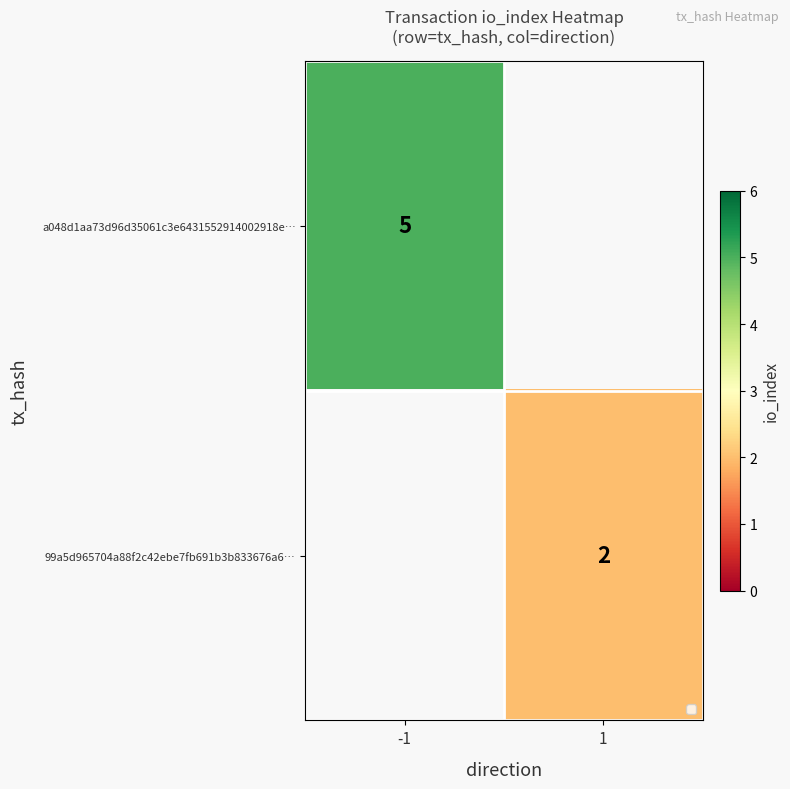

At how many categories does at least one series exceed 2?

1